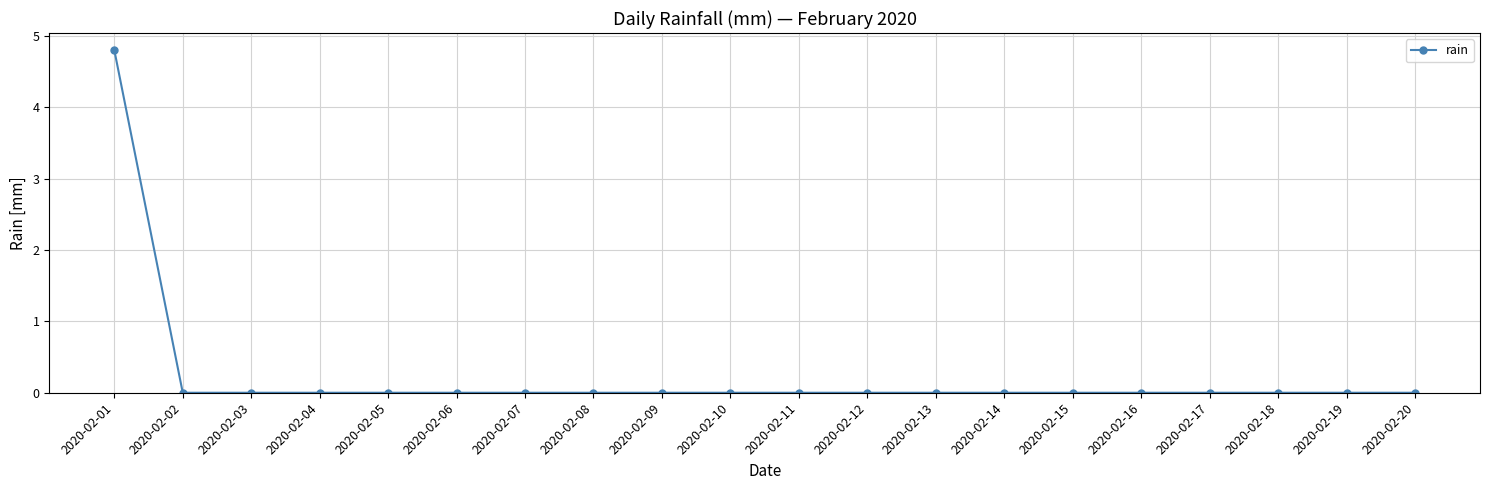

Reading right to left, transcribe all the data shown in this chart.

0.0	0.0	0.0	0.0	0.0	0.0	0.0	0.0	0.0	0.0	0.0	0.0	0.0	0.0	0.0	0.0	0.0	0.0	0.0	4.8